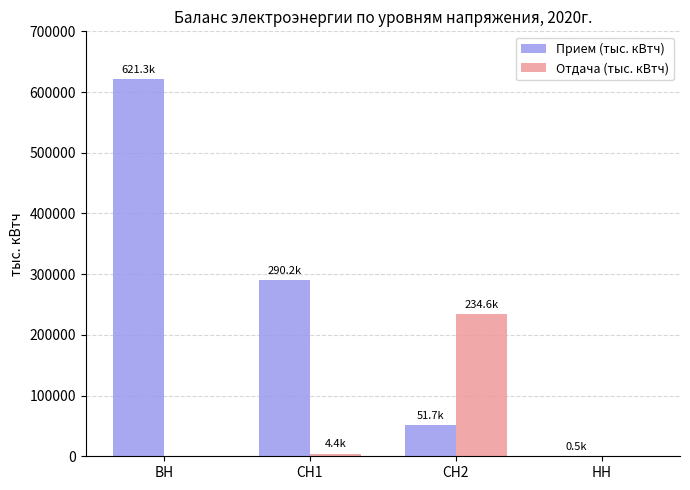

What is the greatest value displayed?

621338.9